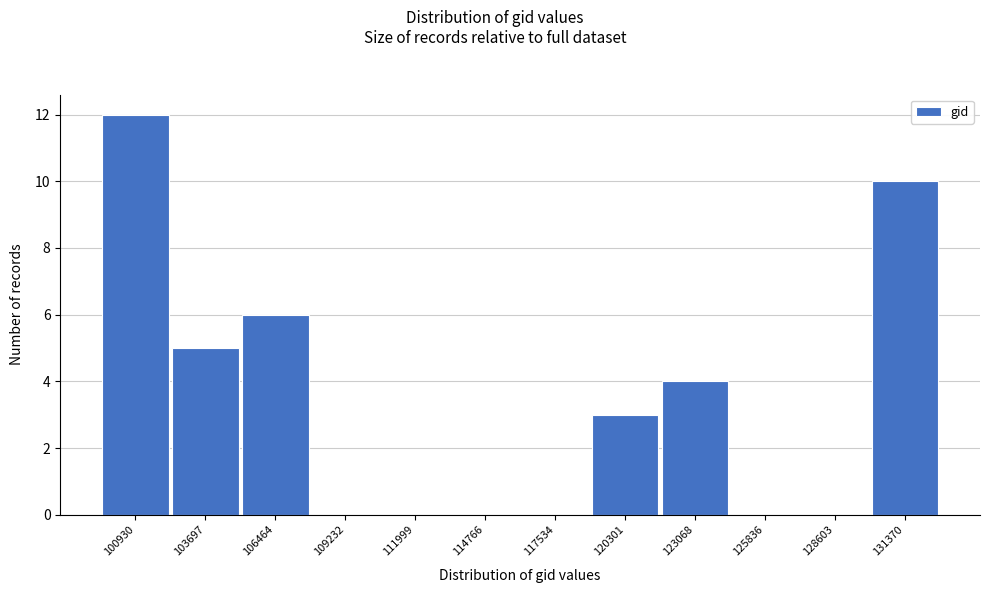

Reading left to right, what are all the values shown in this chart?

100930=12	103697=5	106464=6	109232=0	111999=0	114766=0	117534=0	120301=3	123068=4	125836=0	128603=0	131370=10